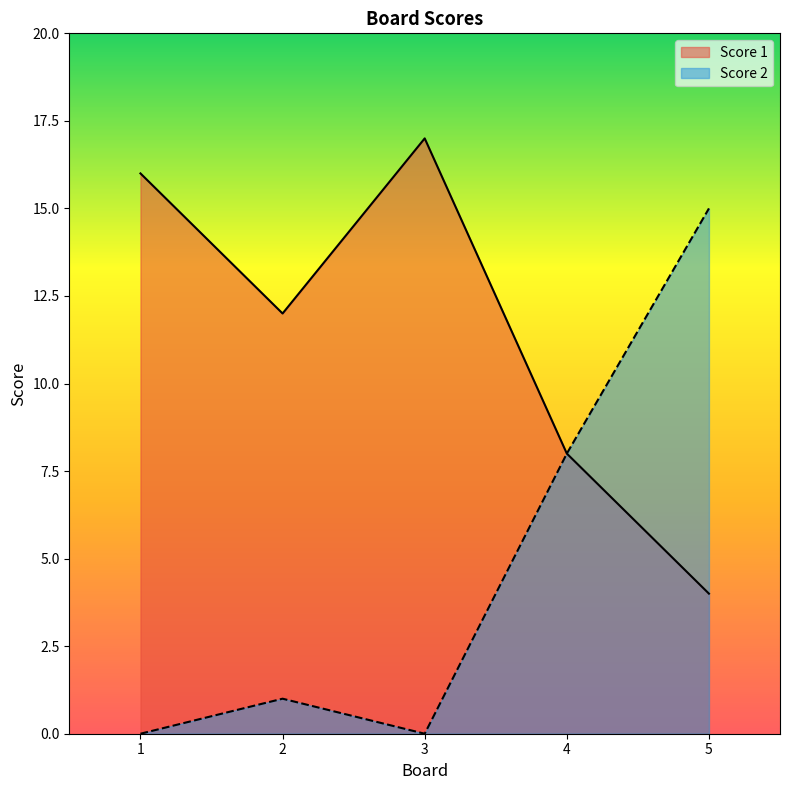

True or false: Score 1 and Score 2 cross at least once.

False